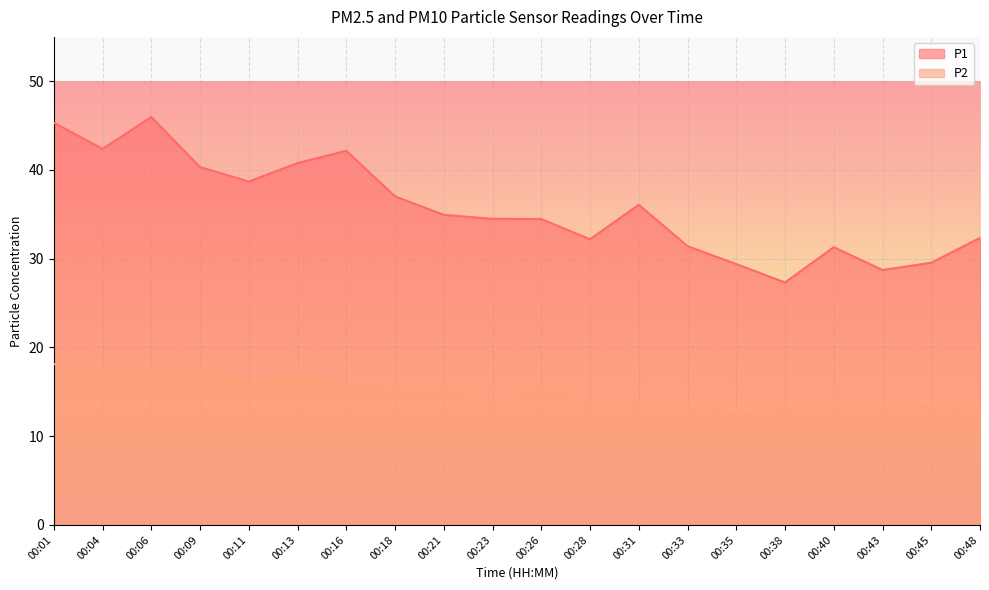

How many data points in P2 are less than 15?

10